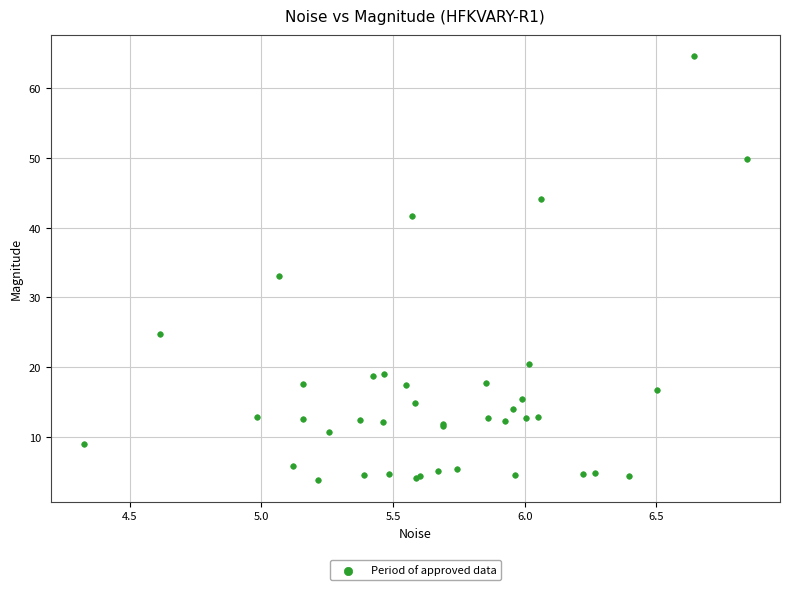

What Y value in the scatter plot is closest to 34?

33.0